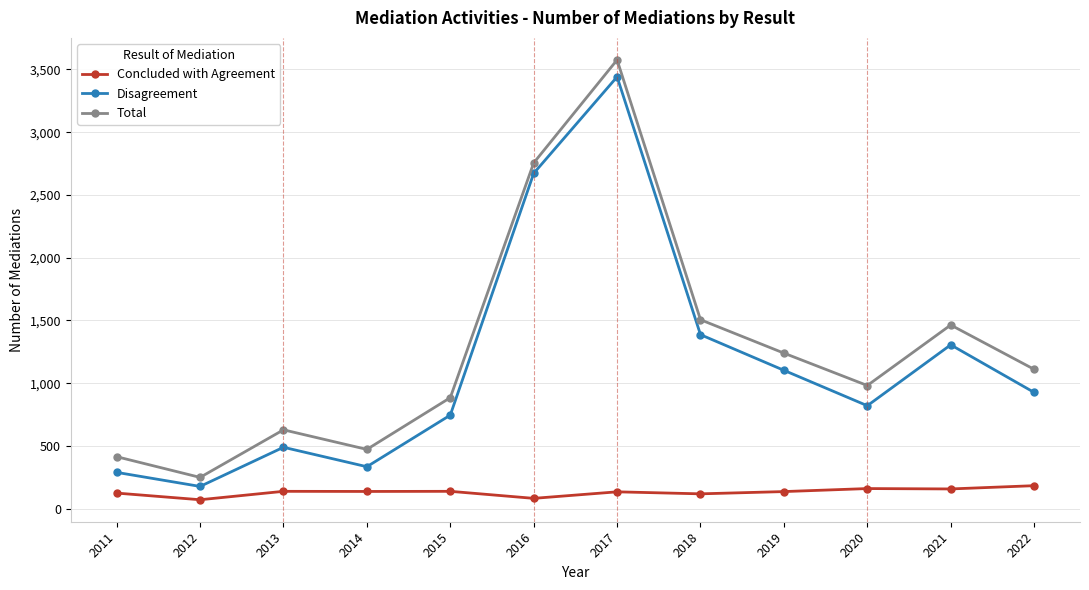

What is the value of the Total point at the 3rd from the left?

629